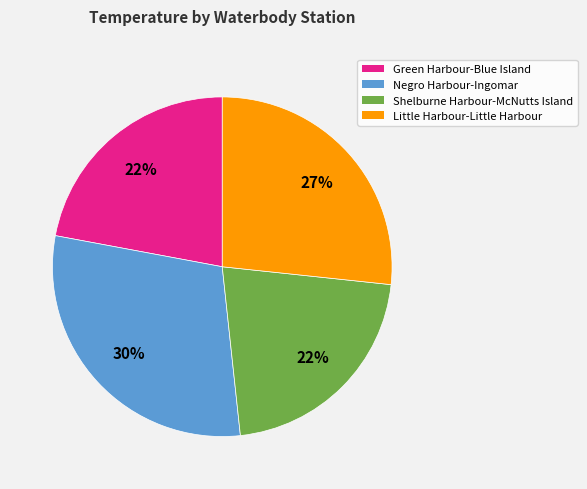

To the nearest percent, what is the average slice percentage?

25%